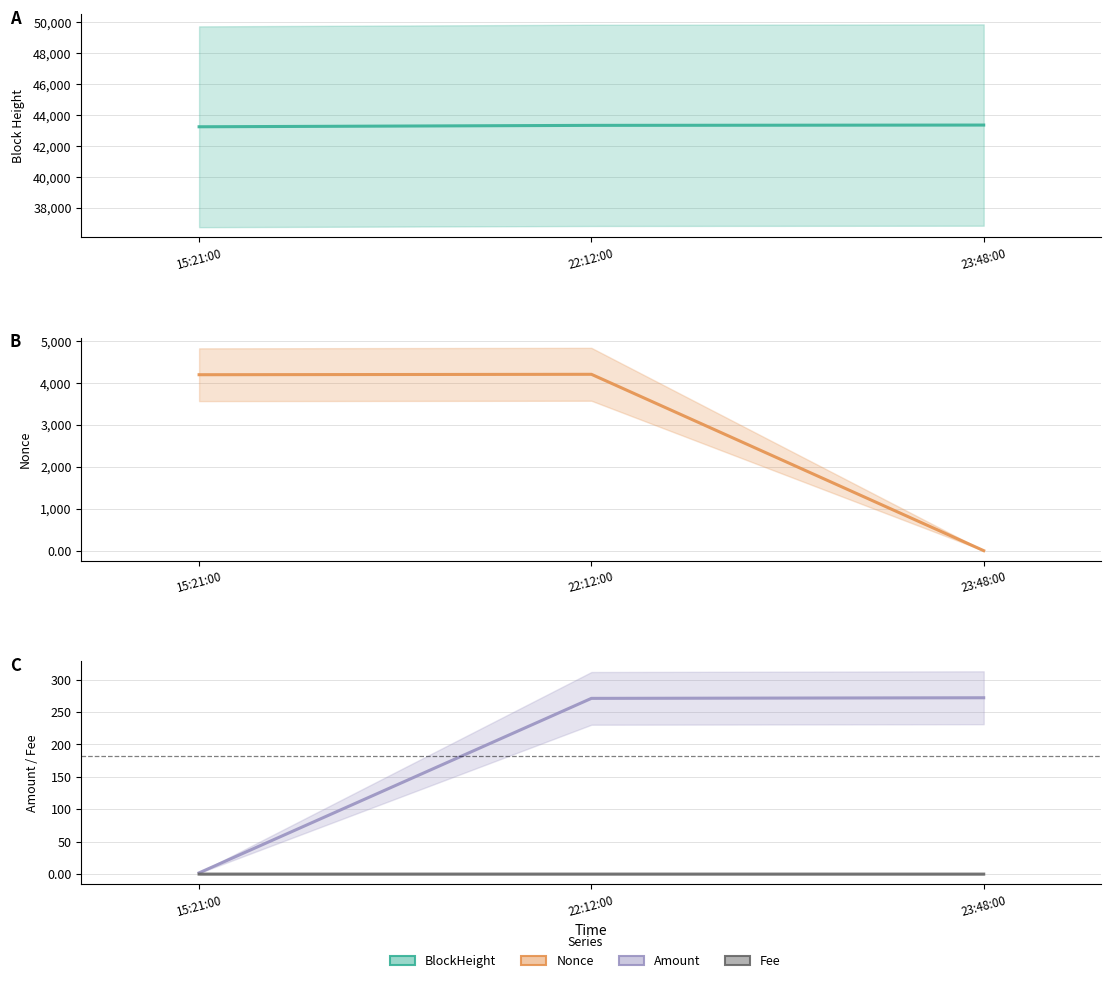

What is the minimum value for BlockHeight?

43240.0